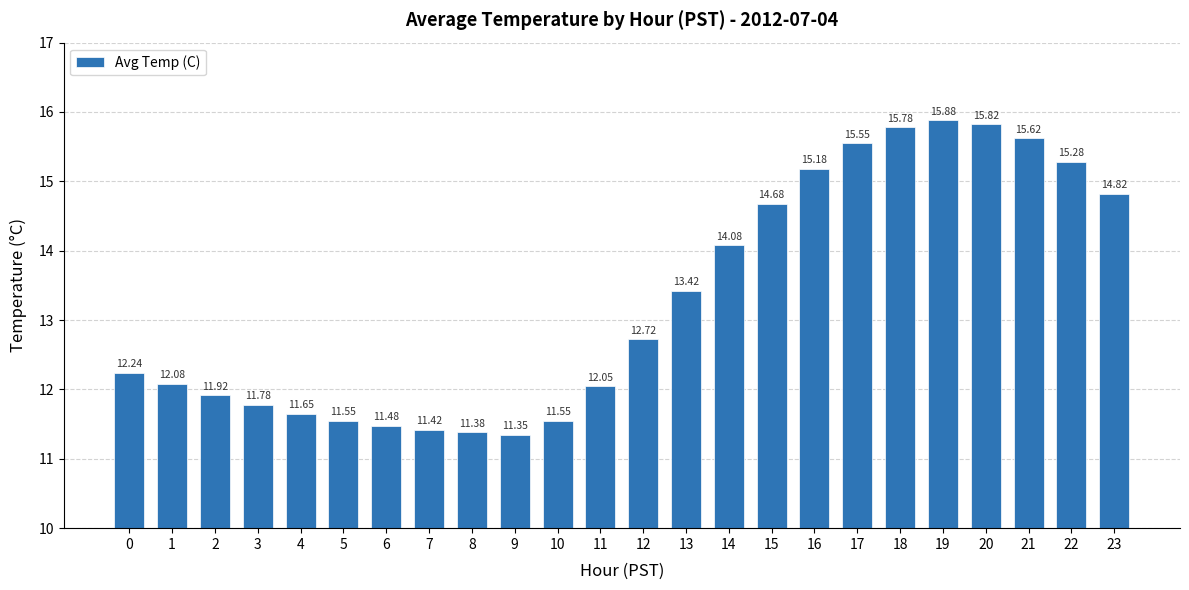

What is the difference between the second highest and minimum values?

4.5